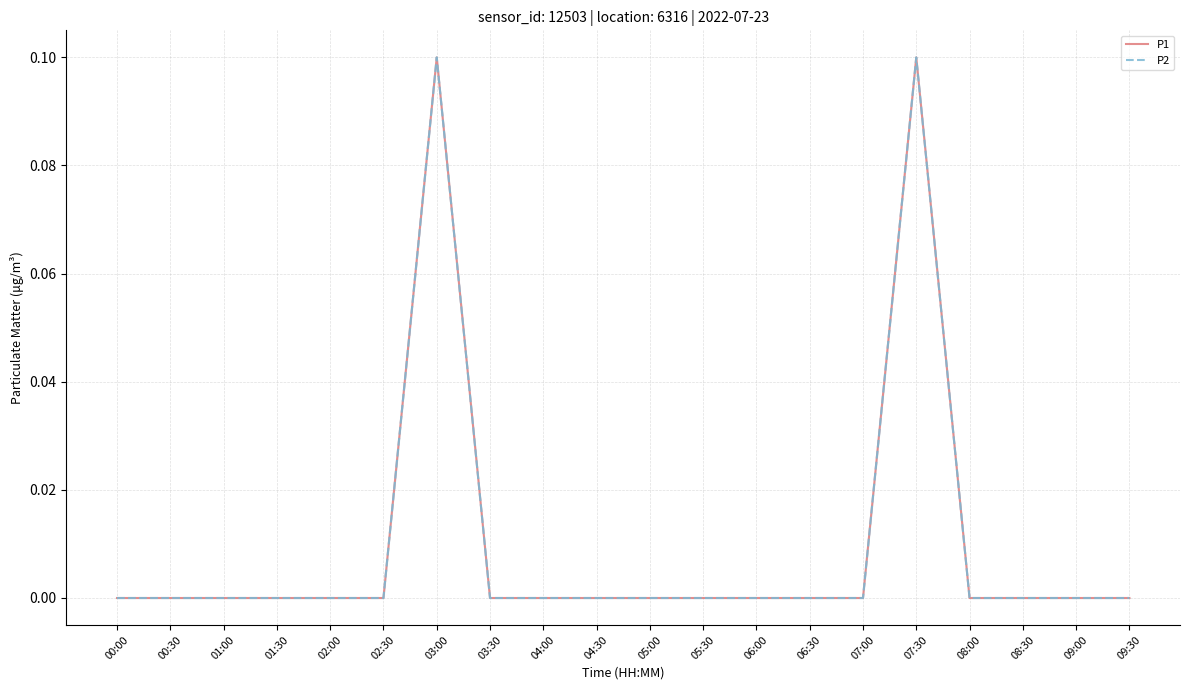

True or false: P1 has a value of 0.0 at 01:30.

True